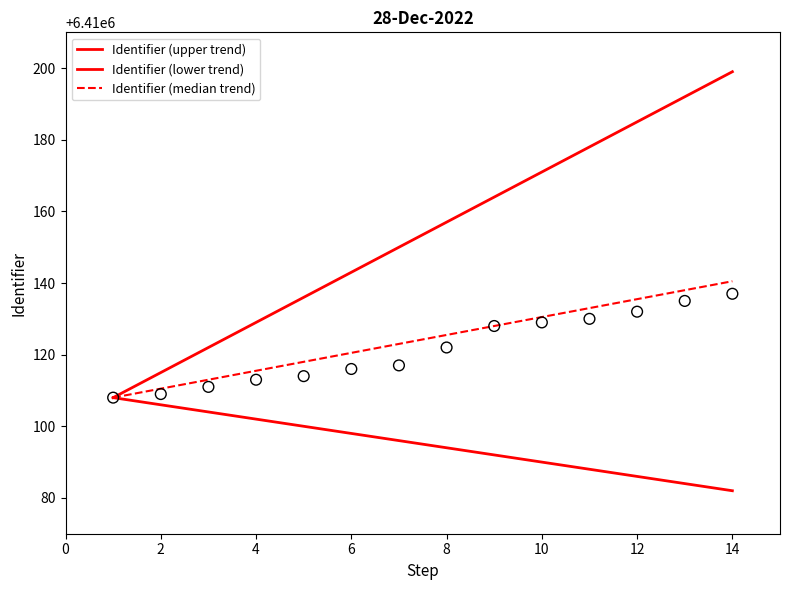

What are all the series names shown in the legend?

Identifier (upper trend), Identifier (lower trend), Identifier (median trend)